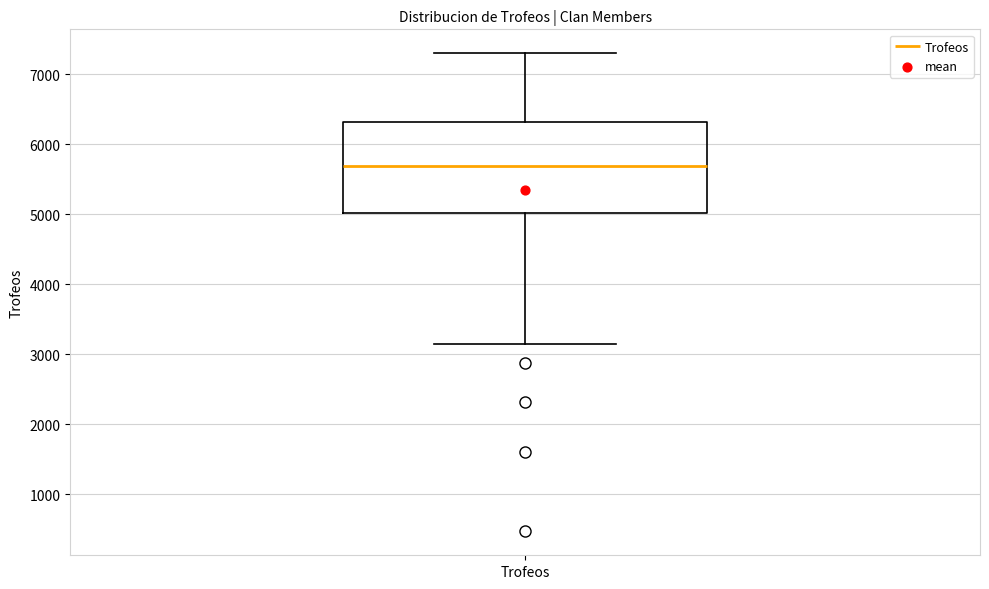

Read this box plot against the y-axis: the position of the median line, the range covered by the box, and the ends of both whiskers. The values are not printed on the chart, so give them approximately, as read against the axis.

median 5700, box 5000 to 6300, whiskers 3200 to 7300